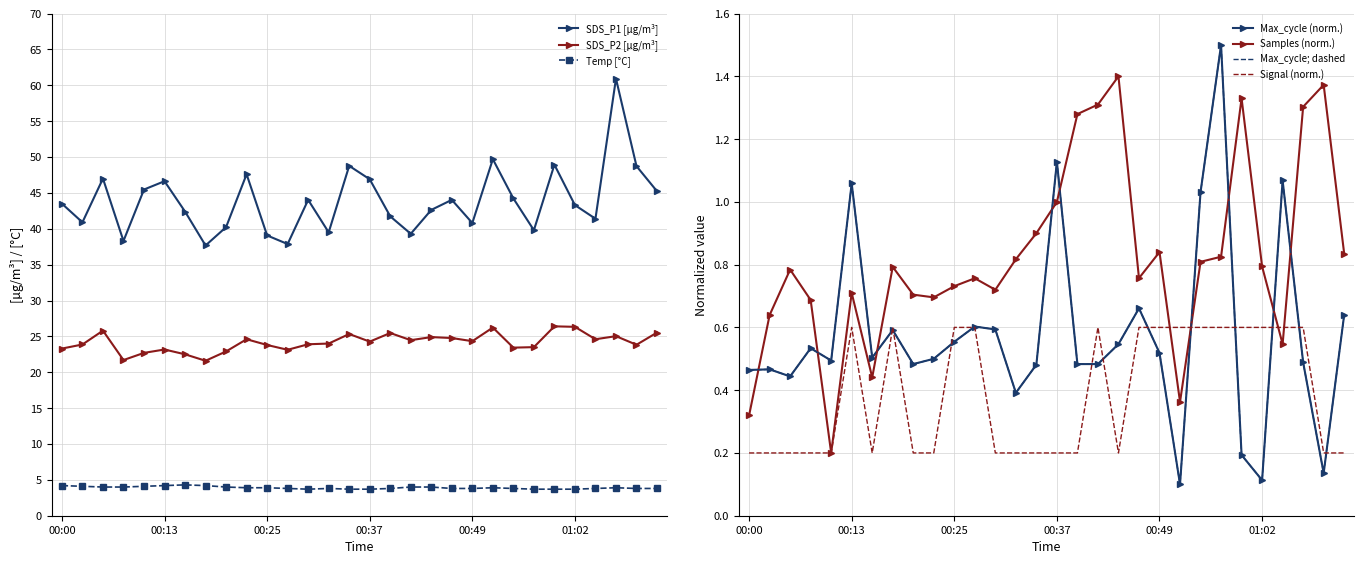

True or false: SDS_P2 has more than 1 points higher than both neighbors.

True